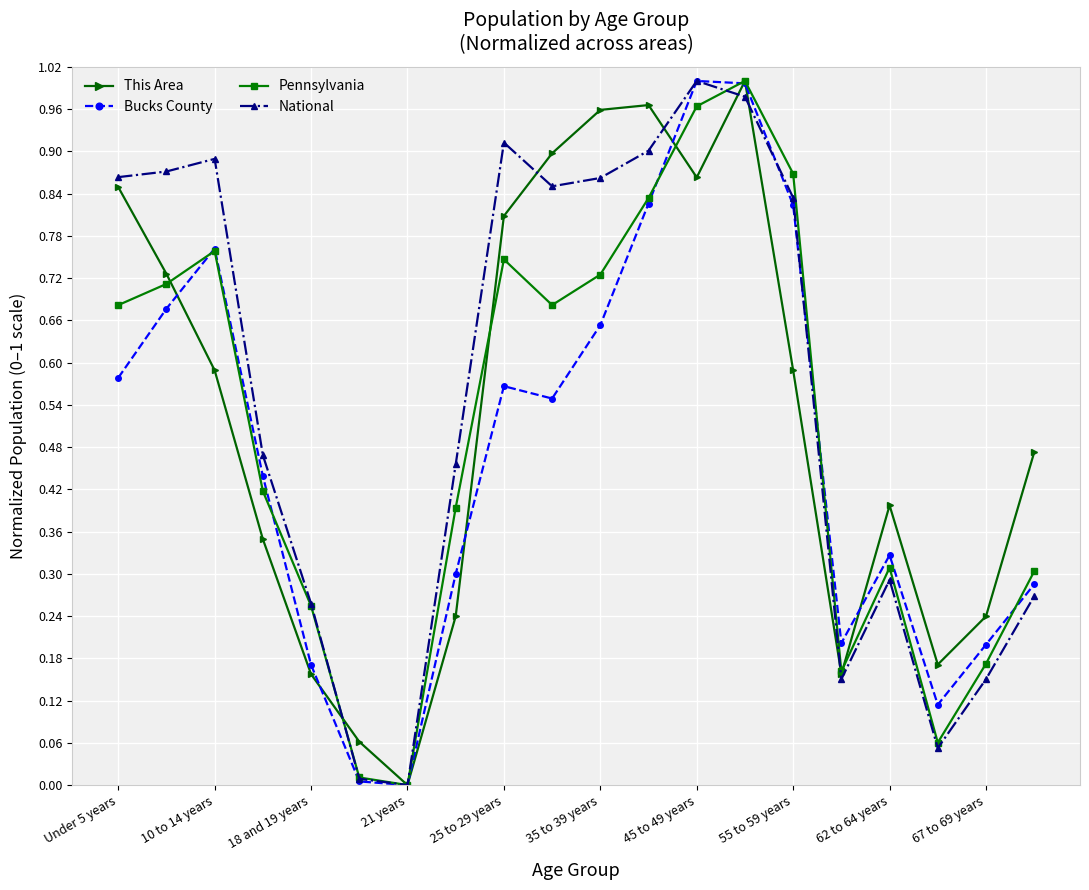

How many data points in Bucks County are above 0?

19